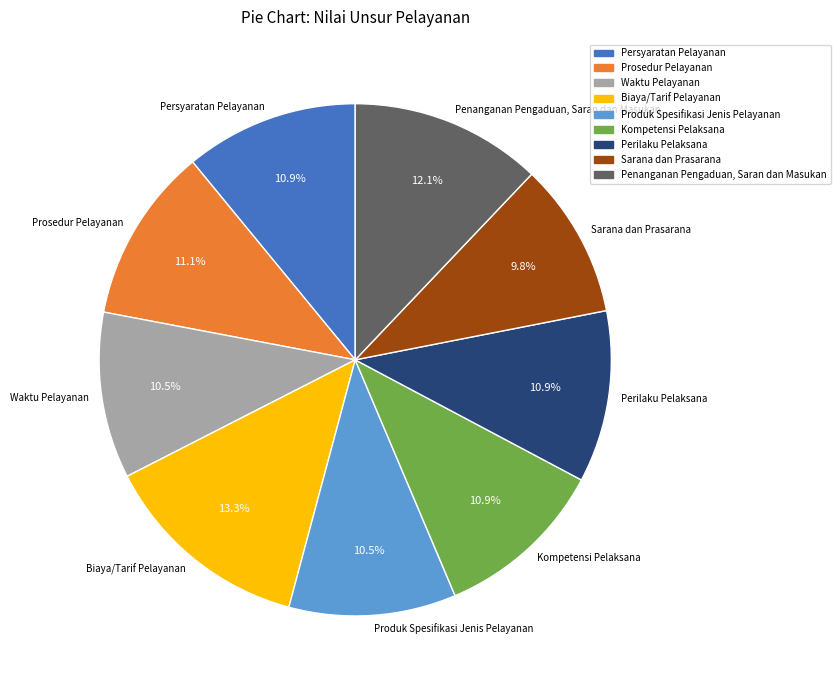

Which slice is the smallest?

Sarana dan Prasarana